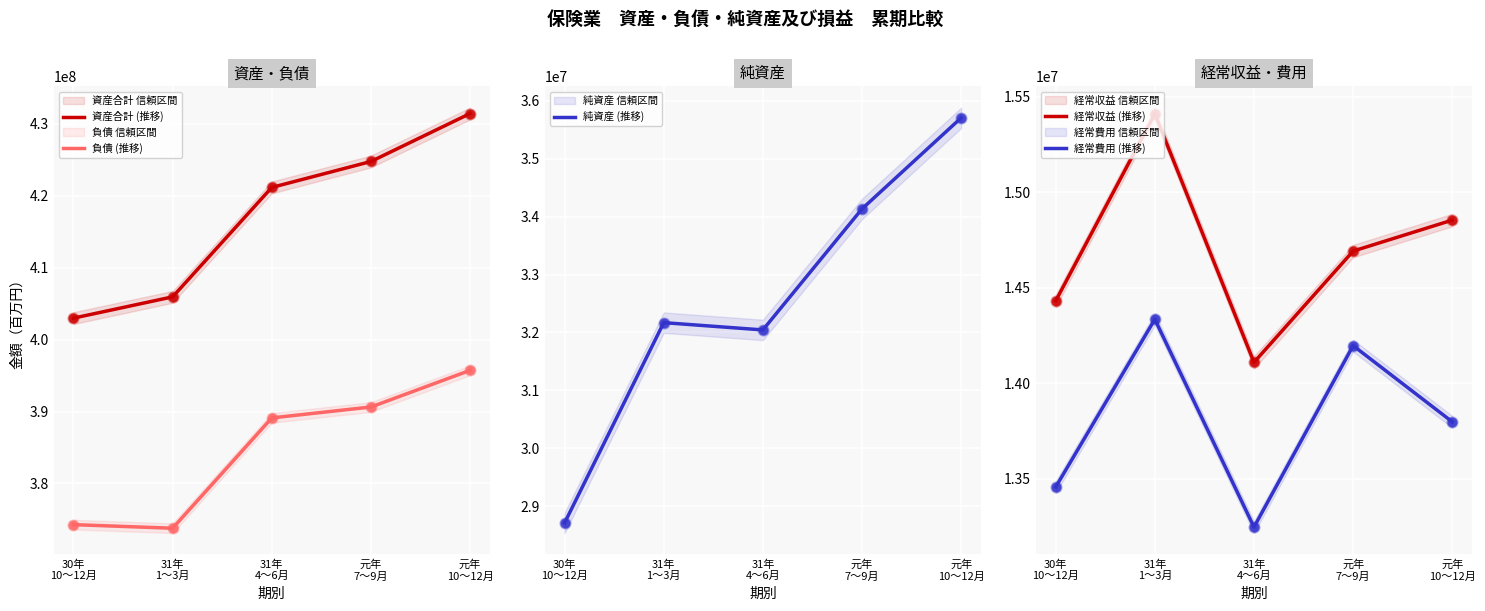

True or false: 資産合計 (推移) and 負債 (推移) cross at least once.

False